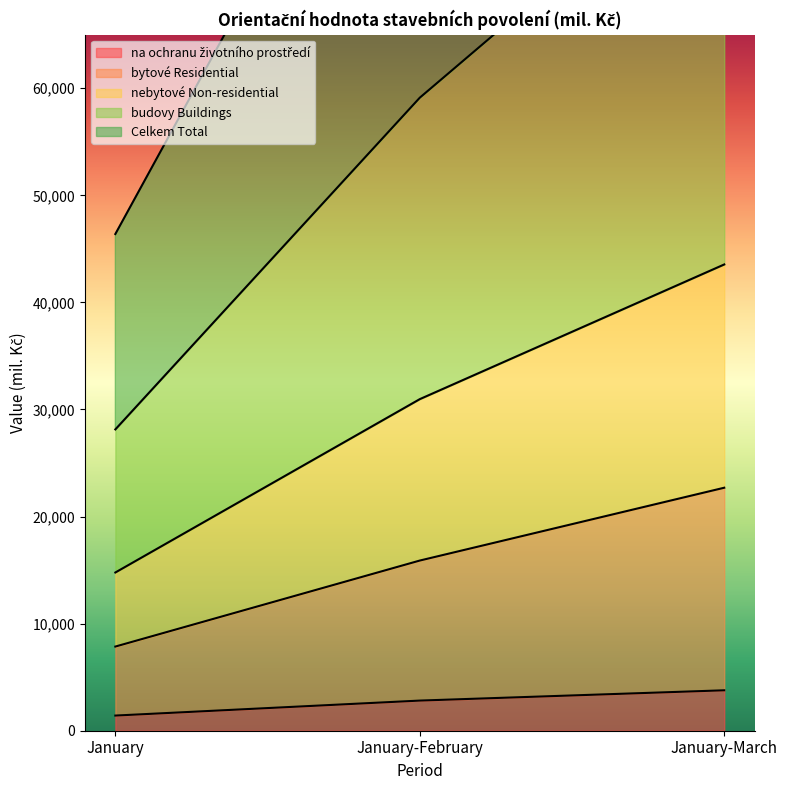

Which category has the lowest value across all series?

January